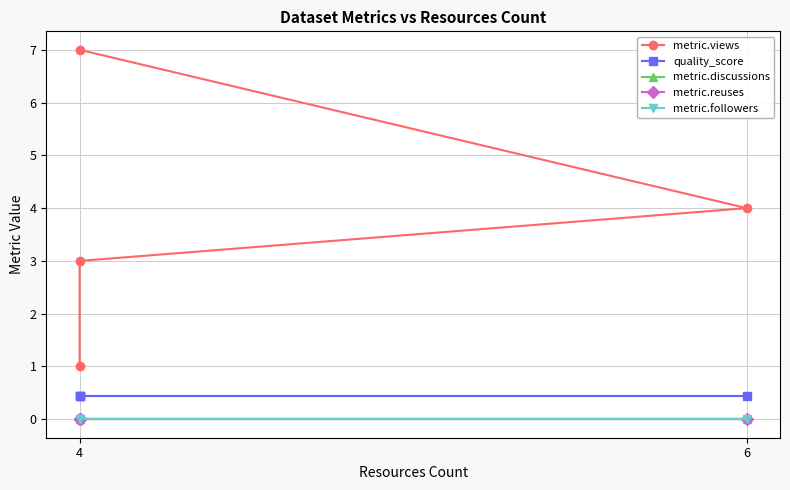

How many lines are shown in the chart?

5